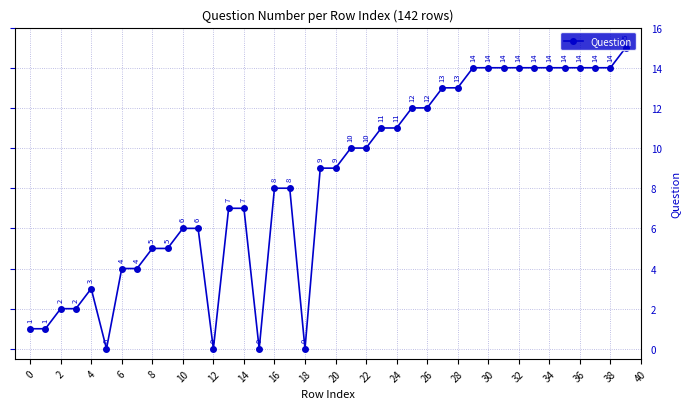

What is the value of the 24th point from the left?

11